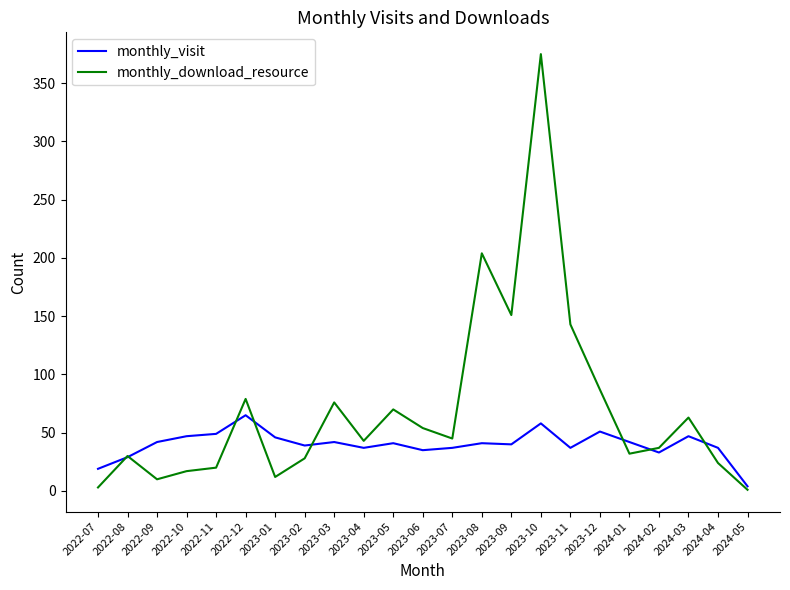

Read the monthly_download_resource value at 2022-07.

3